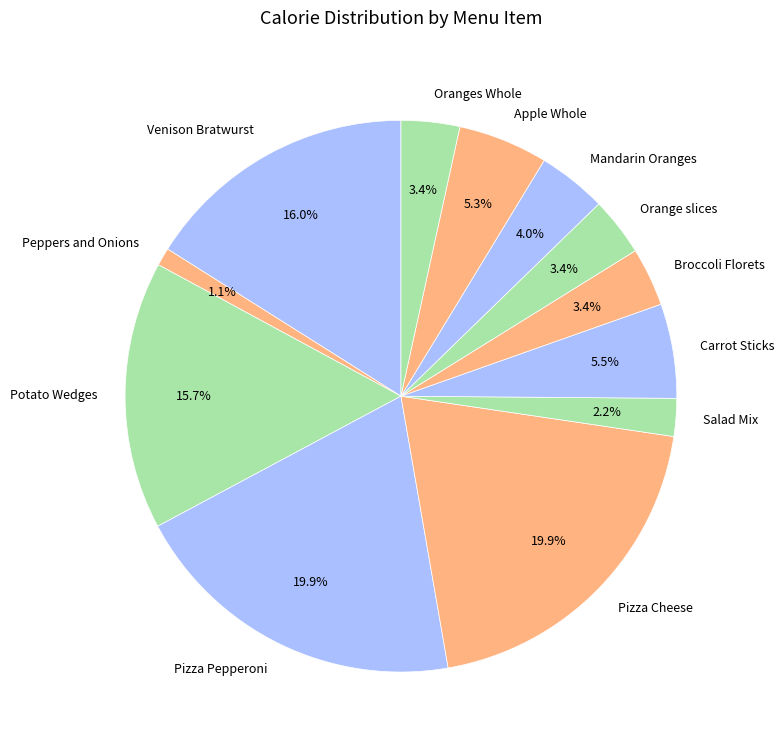

To the nearest percent, what is the difference between the largest and smallest slice percentages?

19%